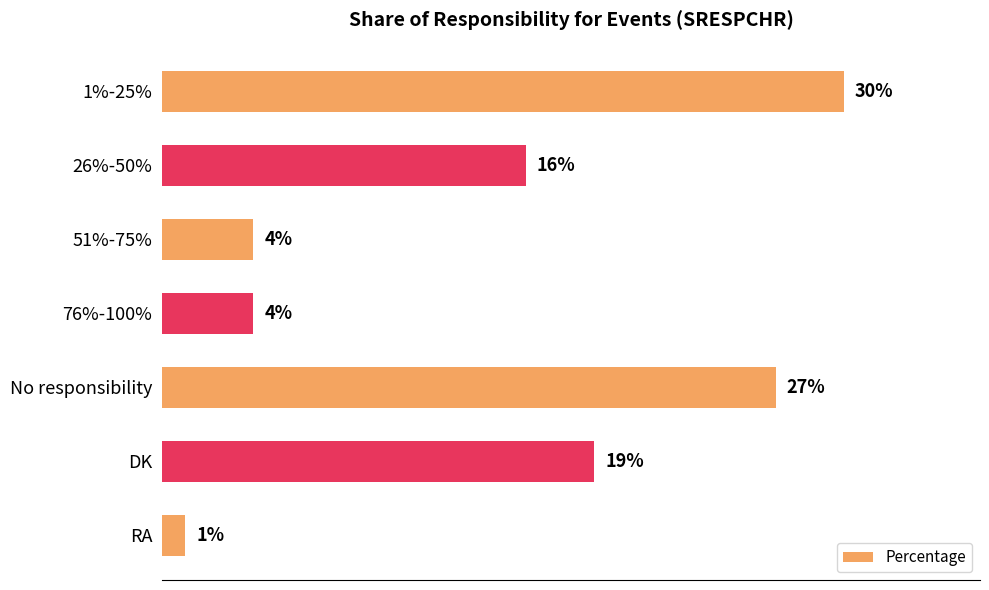

What is the label of the 3rd bar from the bottom?

No responsibility